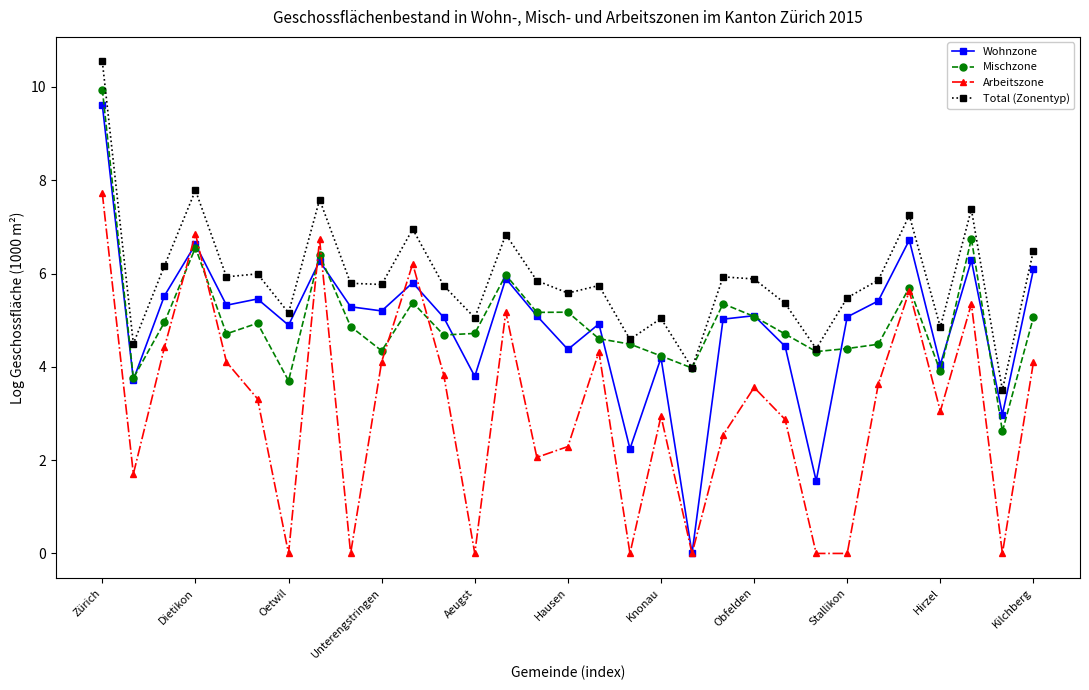

At how many categories does at least one series exceed 9?

1